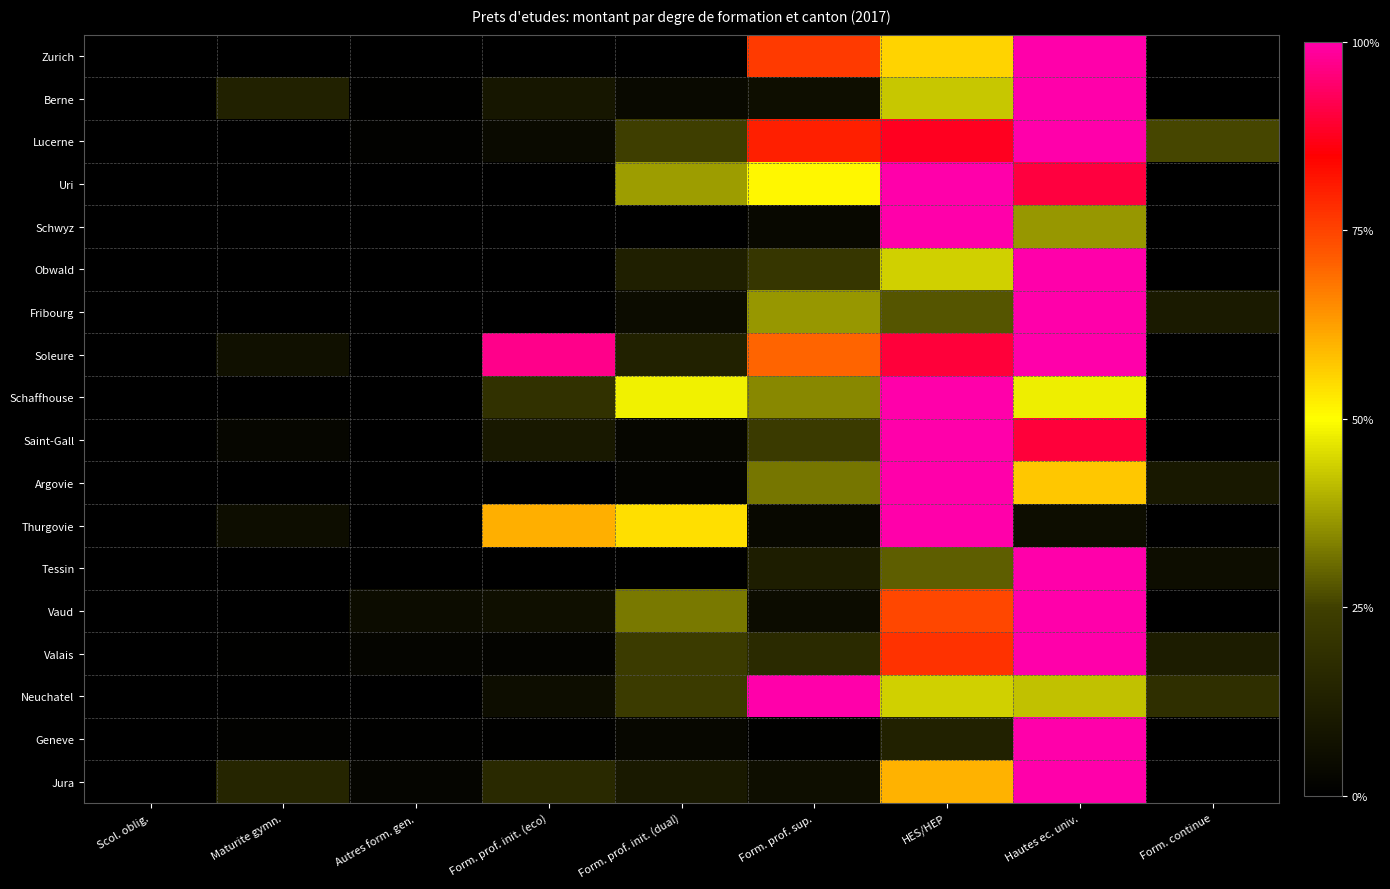

Reading left to right, what are all the values shown in this chart?

Zurich: Scol. oblig.=0.0	Maturite gymn.=0.0	Autres form. gen.=0.0	Form. prof. init. (eco)=0.0	Form. prof. init. (dual)=0.0	Form. prof. sup.=0.8	HES/HEP=0.6	Hautes ec. univ.=1.0	Form. continue=0.0
Berne: Scol. oblig.=0.0	Maturite gymn.=0.1	Autres form. gen.=0.0	Form. prof. init. (eco)=0.1	Form. prof. init. (dual)=0.0	Form. prof. sup.=0.1	HES/HEP=0.4	Hautes ec. univ.=1.0	Form. continue=0.0
Lucerne: Scol. oblig.=0.0	Maturite gymn.=0.0	Autres form. gen.=0.0	Form. prof. init. (eco)=0.0	Form. prof. init. (dual)=0.2	Form. prof. sup.=0.8	HES/HEP=0.9	Hautes ec. univ.=1.0	Form. continue=0.3
Uri: Scol. oblig.=0.0	Maturite gymn.=0.0	Autres form. gen.=0.0	Form. prof. init. (eco)=0.0	Form. prof. init. (dual)=0.4	Form. prof. sup.=0.5	HES/HEP=1.0	Hautes ec. univ.=0.9	Form. continue=0.0
Schwyz: Scol. oblig.=0.0	Maturite gymn.=0.0	Autres form. gen.=0.0	Form. prof. init. (eco)=0.0	Form. prof. init. (dual)=0.0	Form. prof. sup.=0.0	HES/HEP=1.0	Hautes ec. univ.=0.4	Form. continue=0.0
Obwald: Scol. oblig.=0.0	Maturite gymn.=0.0	Autres form. gen.=0.0	Form. prof. init. (eco)=0.0	Form. prof. init. (dual)=0.1	Form. prof. sup.=0.2	HES/HEP=0.4	Hautes ec. univ.=1.0	Form. continue=0.0
Fribourg: Scol. oblig.=0.0	Maturite gymn.=0.0	Autres form. gen.=0.0	Form. prof. init. (eco)=0.0	Form. prof. init. (dual)=0.1	Form. prof. sup.=0.4	HES/HEP=0.3	Hautes ec. univ.=1.0	Form. continue=0.1
Soleure: Scol. oblig.=0.0	Maturite gymn.=0.1	Autres form. gen.=0.0	Form. prof. init. (eco)=1.0	Form. prof. init. (dual)=0.1	Form. prof. sup.=0.7	HES/HEP=0.9	Hautes ec. univ.=1.0	Form. continue=0.0
Schaffhouse: Scol. oblig.=0.0	Maturite gymn.=0.0	Autres form. gen.=0.0	Form. prof. init. (eco)=0.2	Form. prof. init. (dual)=0.5	Form. prof. sup.=0.3	HES/HEP=1.0	Hautes ec. univ.=0.5	Form. continue=0.0
Saint-Gall: Scol. oblig.=0.0	Maturite gymn.=0.0	Autres form. gen.=0.0	Form. prof. init. (eco)=0.1	Form. prof. init. (dual)=0.0	Form. prof. sup.=0.2	HES/HEP=1.0	Hautes ec. univ.=0.9	Form. continue=0.0
Argovie: Scol. oblig.=0.0	Maturite gymn.=0.0	Autres form. gen.=0.0	Form. prof. init. (eco)=0.0	Form. prof. init. (dual)=0.0	Form. prof. sup.=0.3	HES/HEP=1.0	Hautes ec. univ.=0.6	Form. continue=0.1
Thurgovie: Scol. oblig.=0.0	Maturite gymn.=0.1	Autres form. gen.=0.0	Form. prof. init. (eco)=0.6	Form. prof. init. (dual)=0.5	Form. prof. sup.=0.0	HES/HEP=1.0	Hautes ec. univ.=0.1	Form. continue=0.0
Tessin: Scol. oblig.=0.0	Maturite gymn.=0.0	Autres form. gen.=0.0	Form. prof. init. (eco)=0.0	Form. prof. init. (dual)=0.0	Form. prof. sup.=0.1	HES/HEP=0.3	Hautes ec. univ.=1.0	Form. continue=0.1
Vaud: Scol. oblig.=0.0	Maturite gymn.=0.0	Autres form. gen.=0.0	Form. prof. init. (eco)=0.1	Form. prof. init. (dual)=0.3	Form. prof. sup.=0.0	HES/HEP=0.7	Hautes ec. univ.=1.0	Form. continue=0.0
Valais: Scol. oblig.=0.0	Maturite gymn.=0.0	Autres form. gen.=0.0	Form. prof. init. (eco)=0.0	Form. prof. init. (dual)=0.2	Form. prof. sup.=0.2	HES/HEP=0.8	Hautes ec. univ.=1.0	Form. continue=0.1
Neuchatel: Scol. oblig.=0.0	Maturite gymn.=0.0	Autres form. gen.=0.0	Form. prof. init. (eco)=0.1	Form. prof. init. (dual)=0.2	Form. prof. sup.=1.0	HES/HEP=0.4	Hautes ec. univ.=0.4	Form. continue=0.2
Geneve: Scol. oblig.=0.0	Maturite gymn.=0.0	Autres form. gen.=0.0	Form. prof. init. (eco)=0.0	Form. prof. init. (dual)=0.0	Form. prof. sup.=0.0	HES/HEP=0.1	Hautes ec. univ.=1.0	Form. continue=0.0
Jura: Scol. oblig.=0.0	Maturite gymn.=0.1	Autres form. gen.=0.0	Form. prof. init. (eco)=0.2	Form. prof. init. (dual)=0.1	Form. prof. sup.=0.1	HES/HEP=0.6	Hautes ec. univ.=1.0	Form. continue=0.0